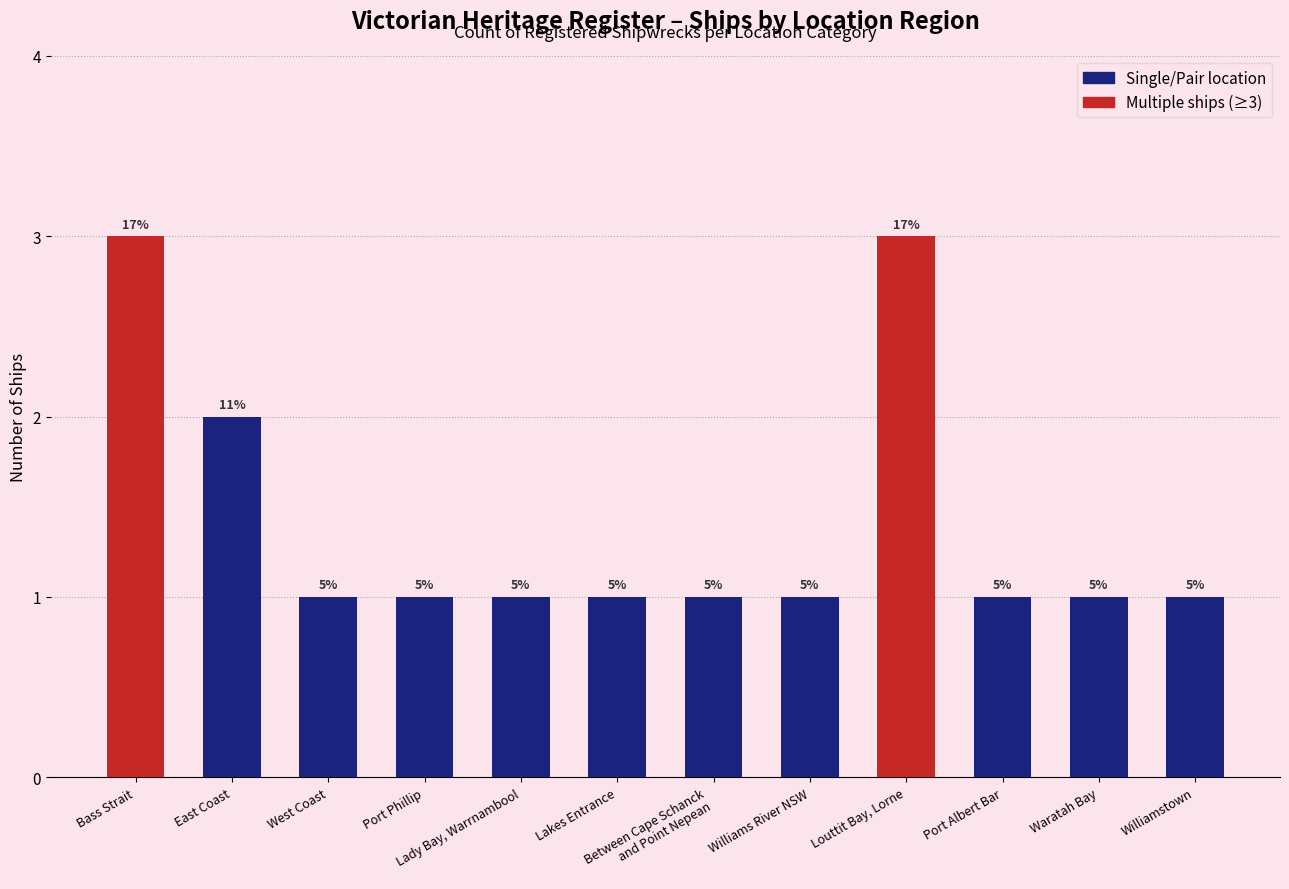

Which category has the highest value across all series?

Bass Strait